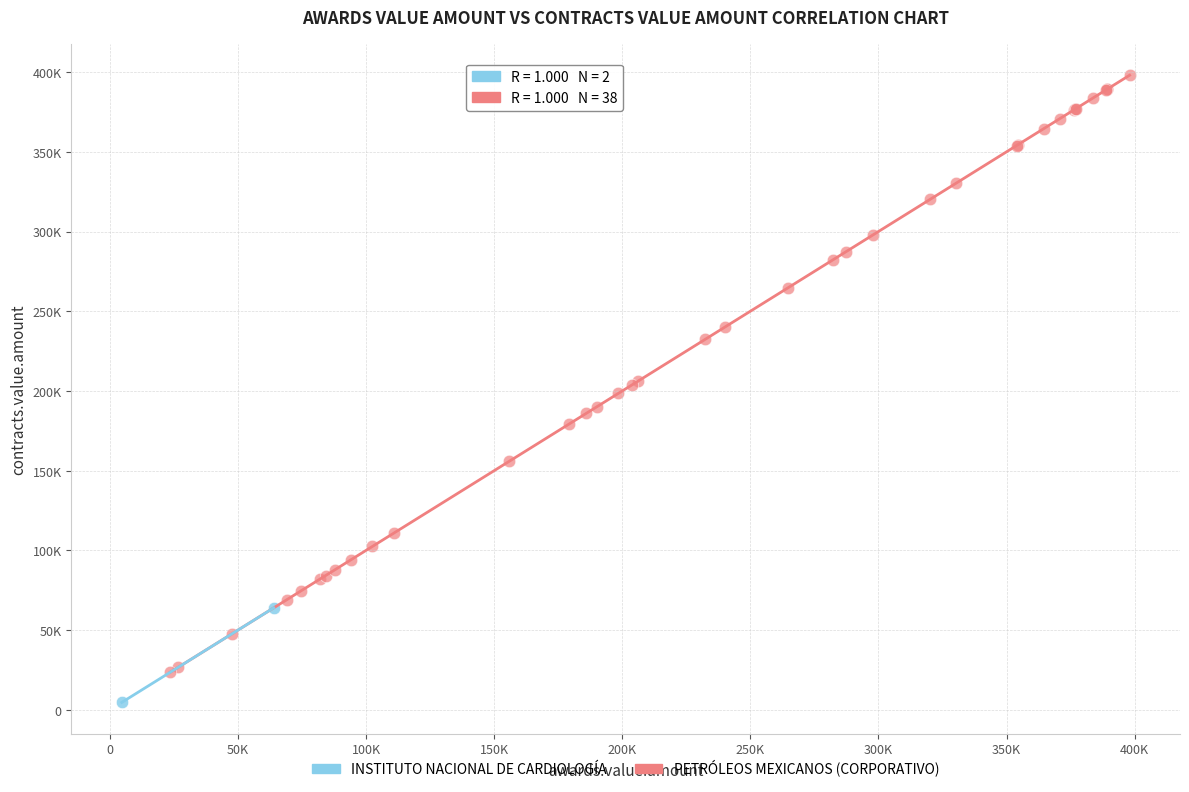

What are all the series names shown in the legend?

INSTITUTO NACIONAL DE CARDIOLOGÍA, PETRÓLEOS MEXICANOS (CORPORATIVO)